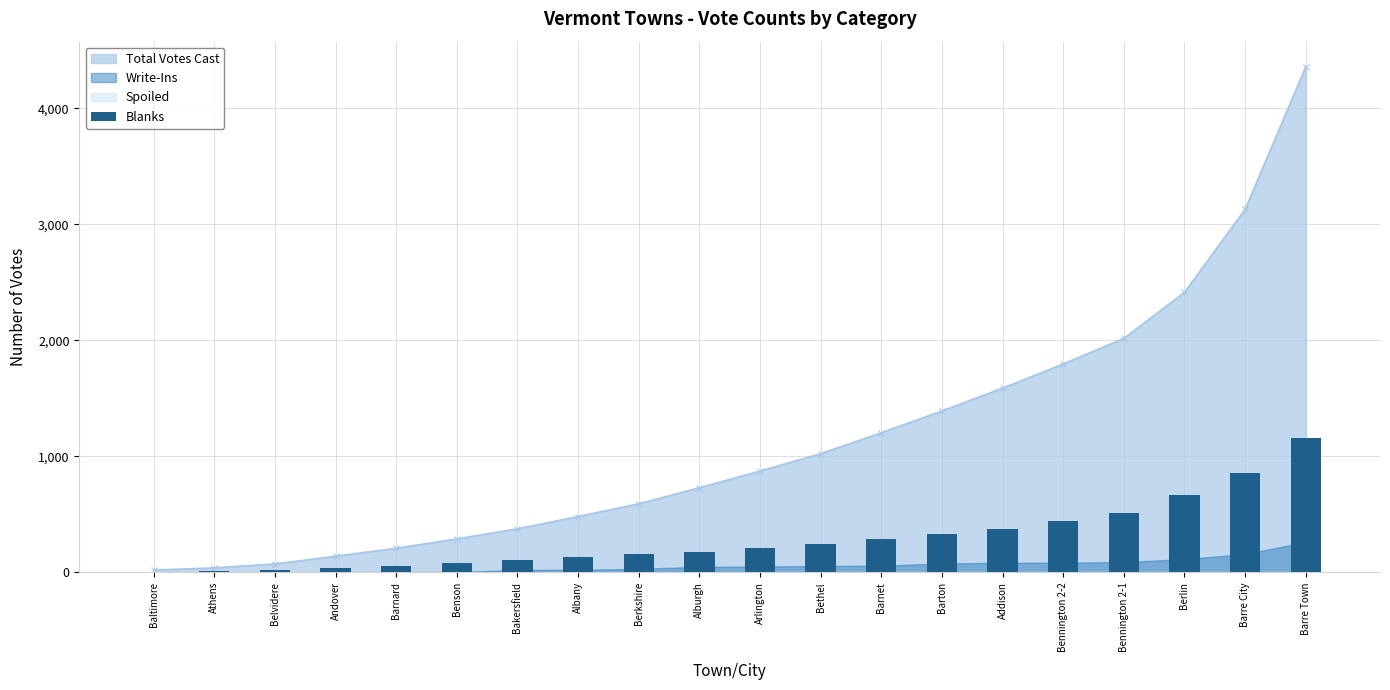

Which category has the highest value across all series?

Barre Town